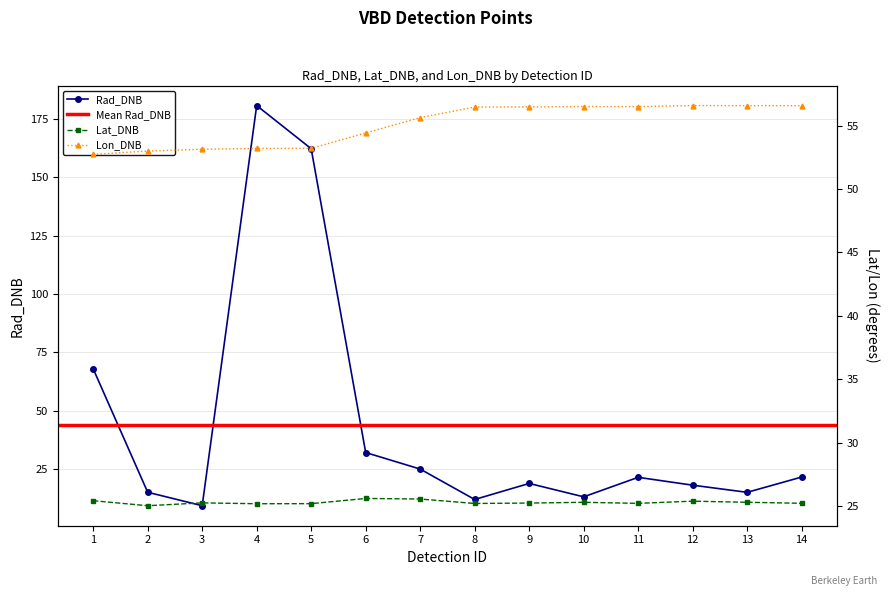

The value of Lon_DNB at 5 is 93.0. True or false?

False